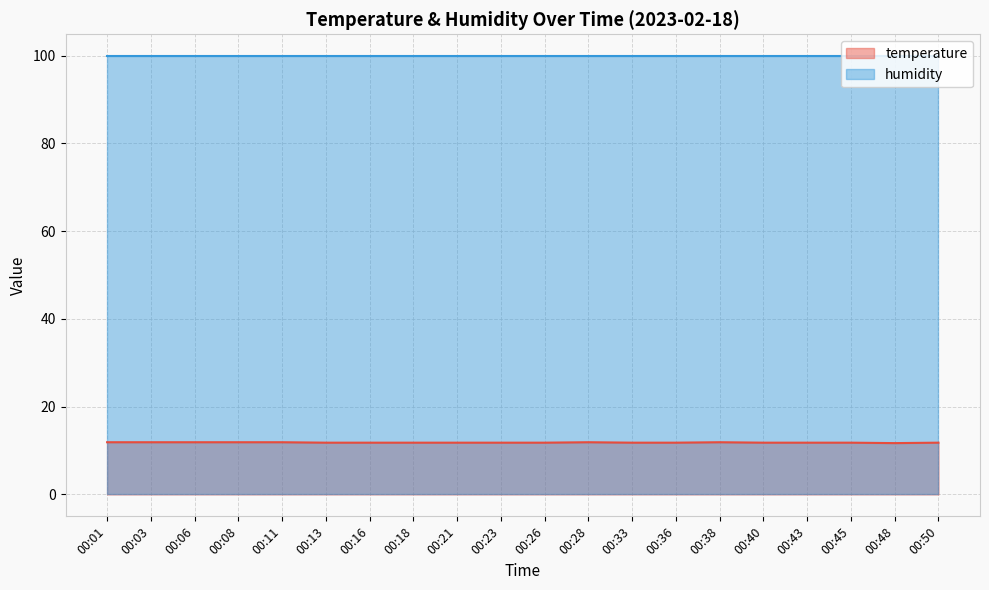

What is the value of the 18th point from the left?

11.8